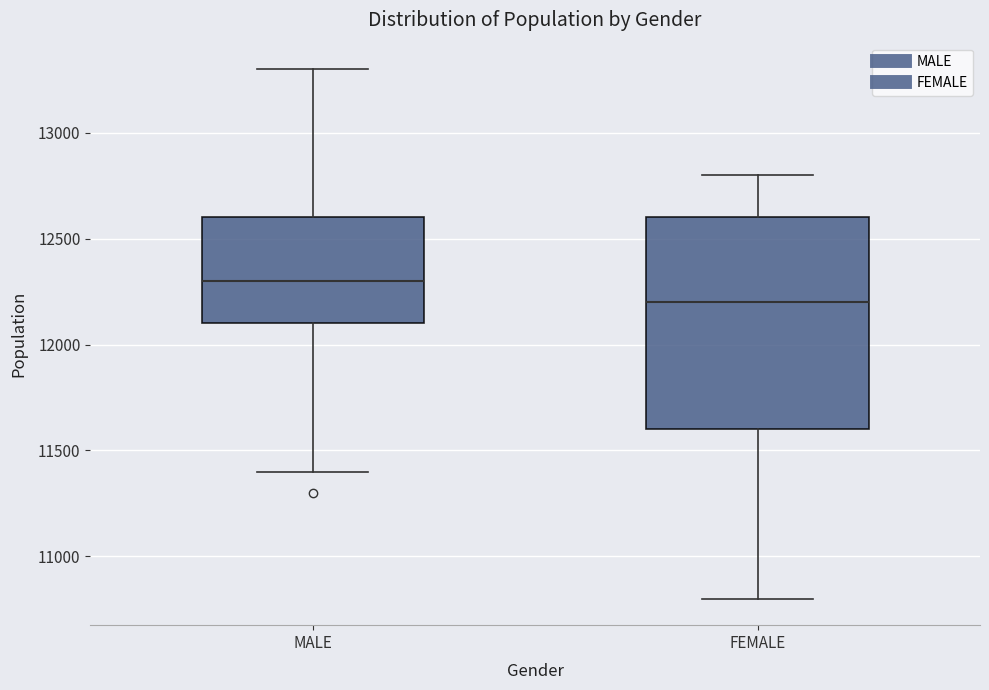

Reading left to right, transcribe this box plot: for each box, give where its median line is, the range the box spans, and where its two whiskers end, as read against the y-axis. The values are not printed on the chart, so give them approximately, as read against the axis.

MALE: median 12300, box 12100 to 12600, whiskers 11400 to 13300
FEMALE: median 12200, box 11600 to 12600, whiskers 10800 to 12800